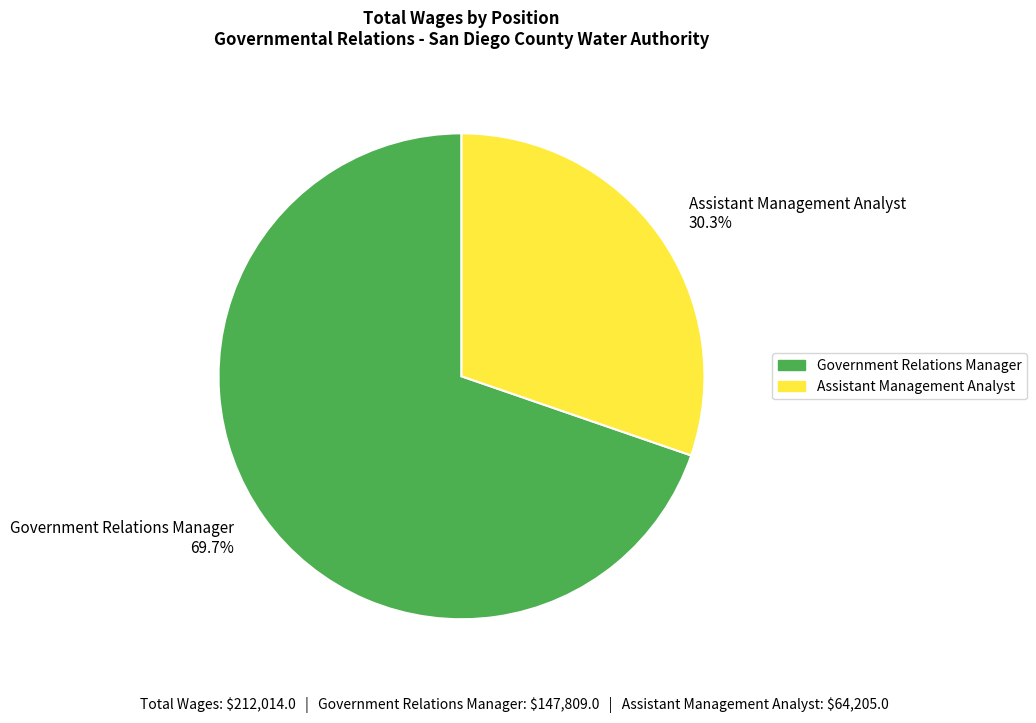

To the nearest percent, what is the combined percentage of Government Relations Manager and Assistant Management Analyst?

100%